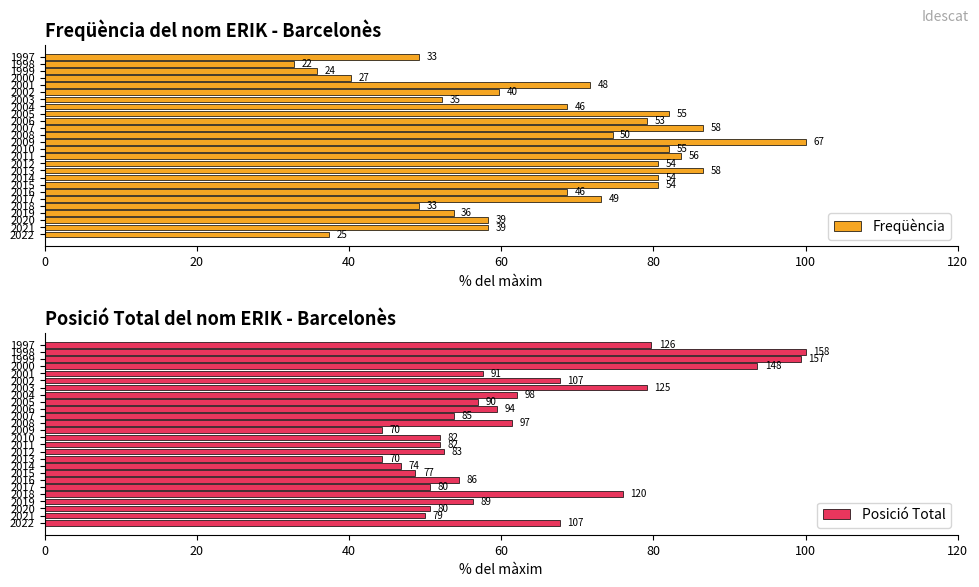

True or false: Freqüència has a value of 54.3 at 2014.

False